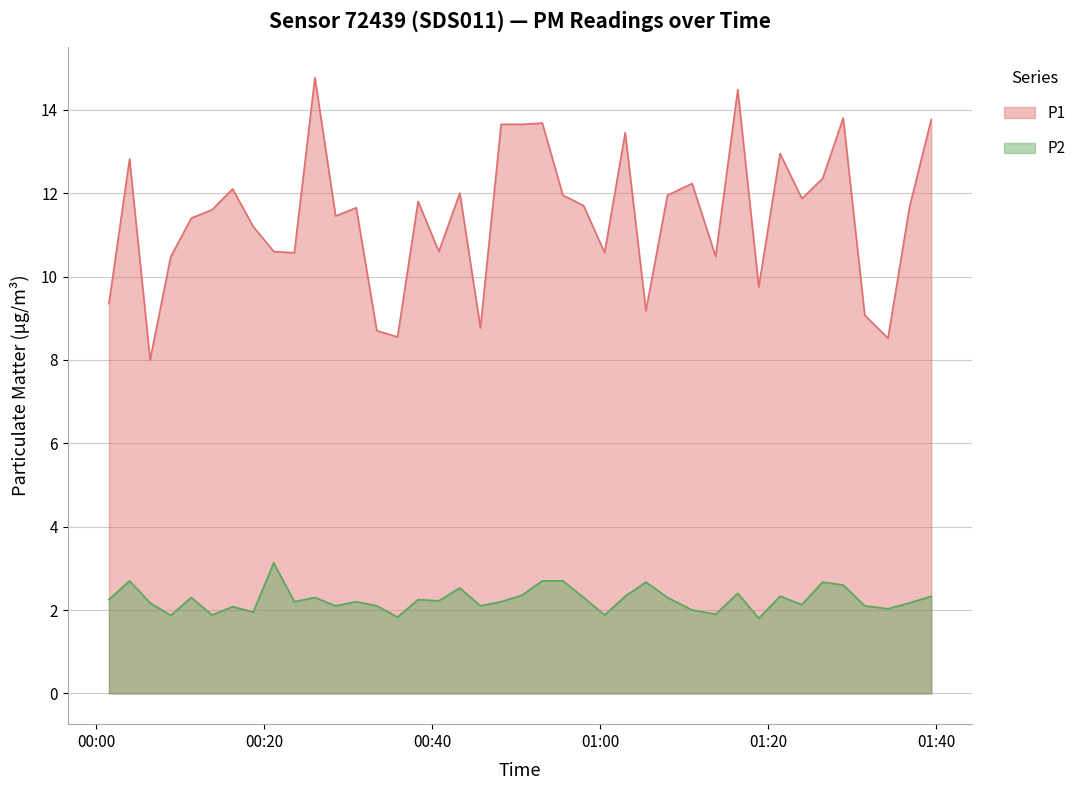

Reading right to left, extract all data points from this chart.

P1: 13.8	11.7	8.5	9.1	13.8	12.3	11.9	12.9	9.8	14.5	10.5	12.2	11.9	9.2	13.4	10.6	11.7	11.9	13.7	13.7	13.7	8.8	12.0	10.6	11.8	8.6	8.7	11.7	11.4	14.8	10.6	10.6	11.2	12.1	11.6	11.4	10.5	8.0	12.8	9.3
P2: 2.3	2.2	2.0	2.1	2.6	2.7	2.1	2.3	1.8	2.4	1.9	2.0	2.3	2.7	2.3	1.9	2.3	2.7	2.7	2.4	2.2	2.1	2.5	2.2	2.2	1.8	2.1	2.2	2.1	2.3	2.2	3.1	1.9	2.1	1.9	2.3	1.9	2.2	2.7	2.2